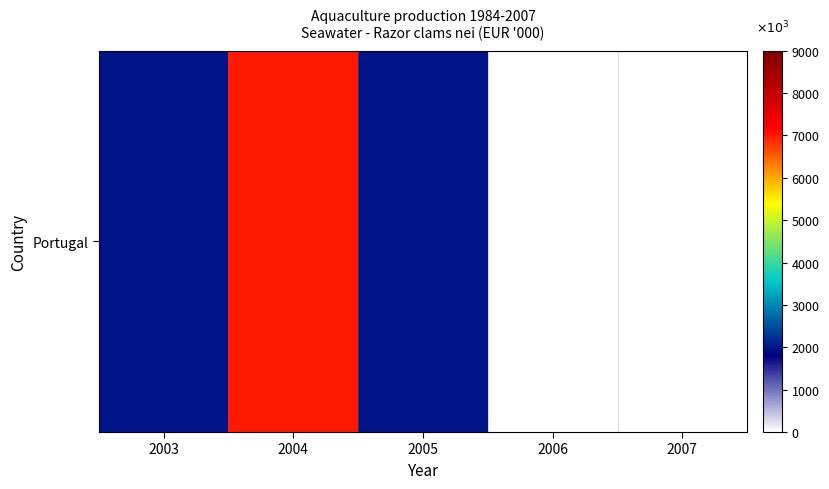

How many values are above zero?

3